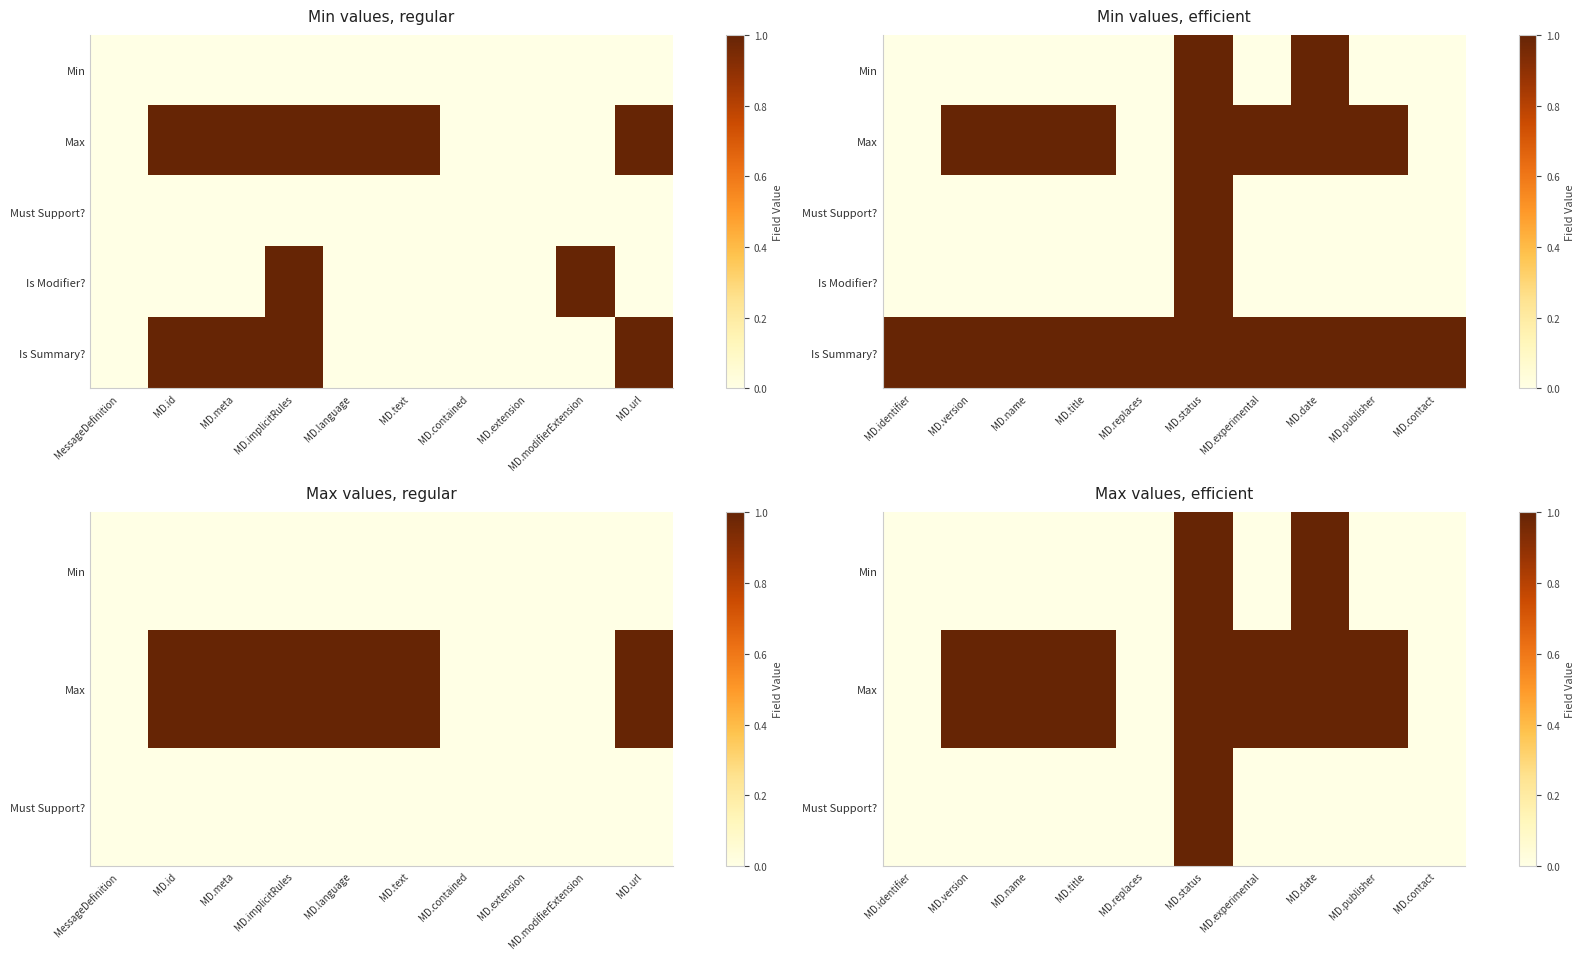

Is the value of Max at MD.experimental greater than the value of Must Support? at MD.status?

No